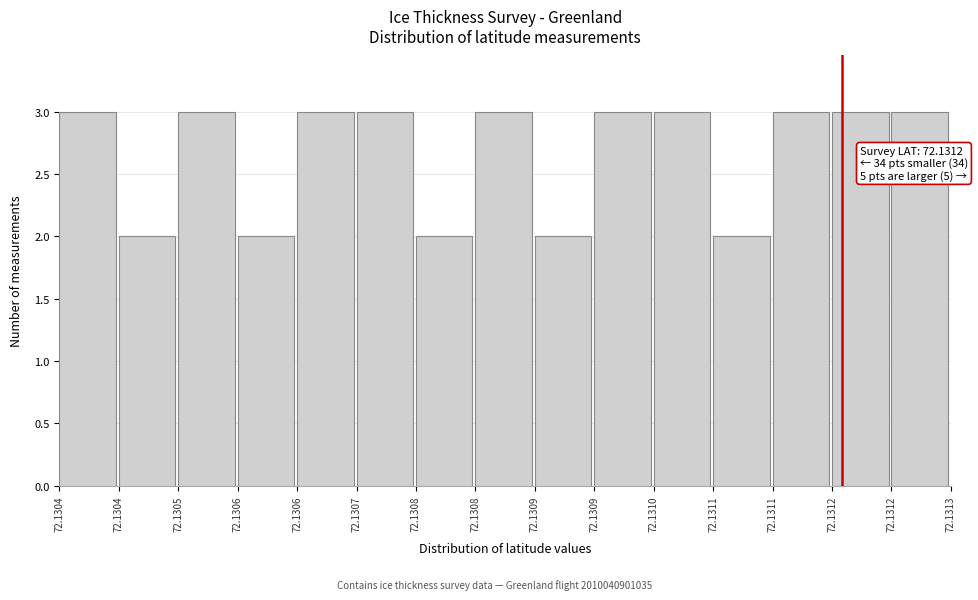

How many bars are there in total?

15